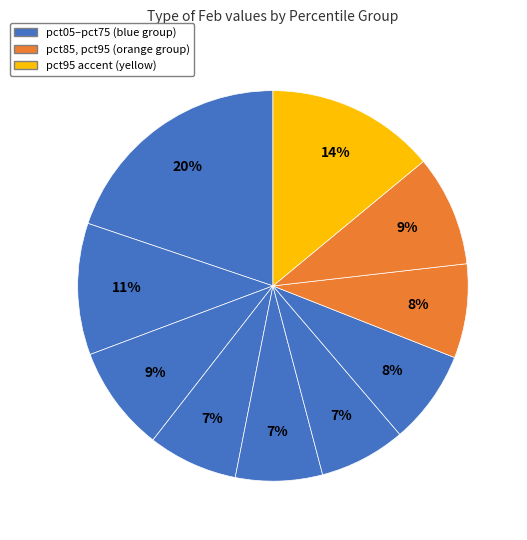

Count the number of slices in the pie.

10